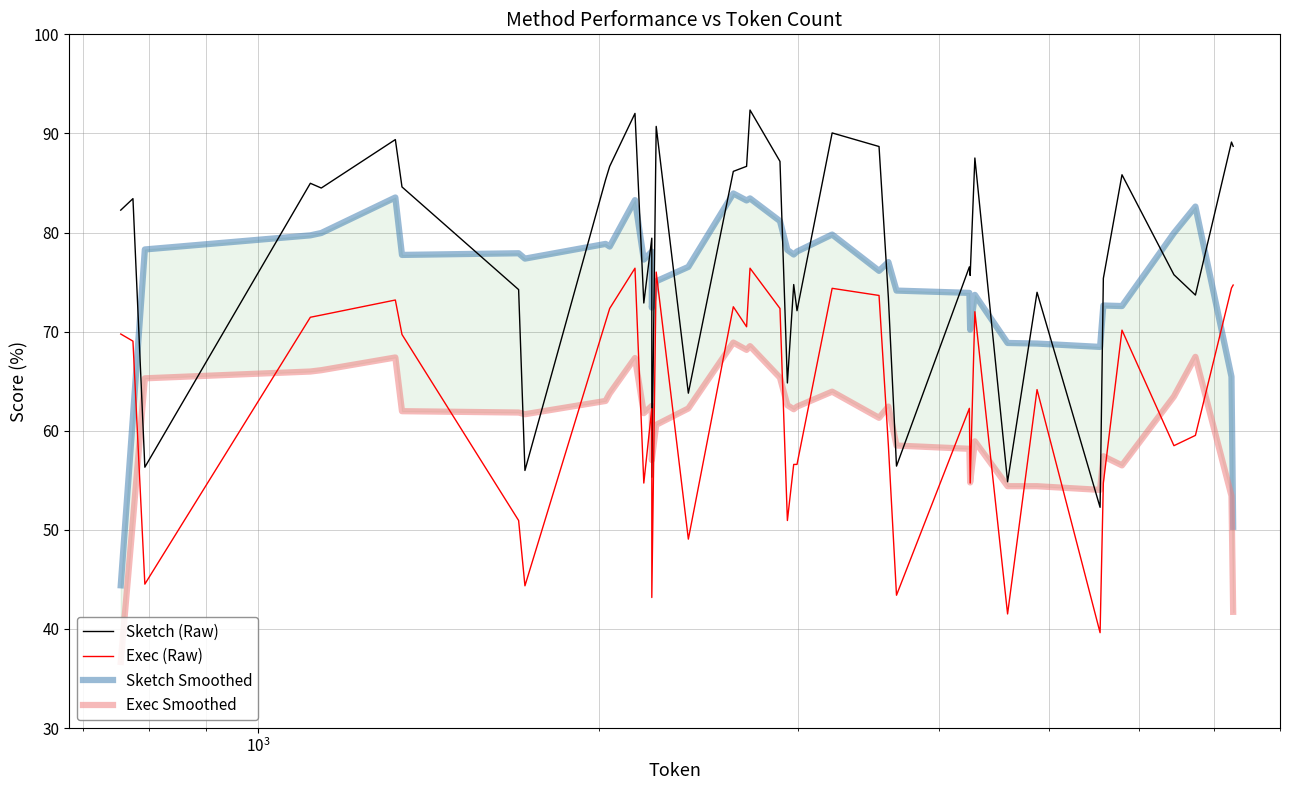

At how many categories does at least one series exceed 66?

40